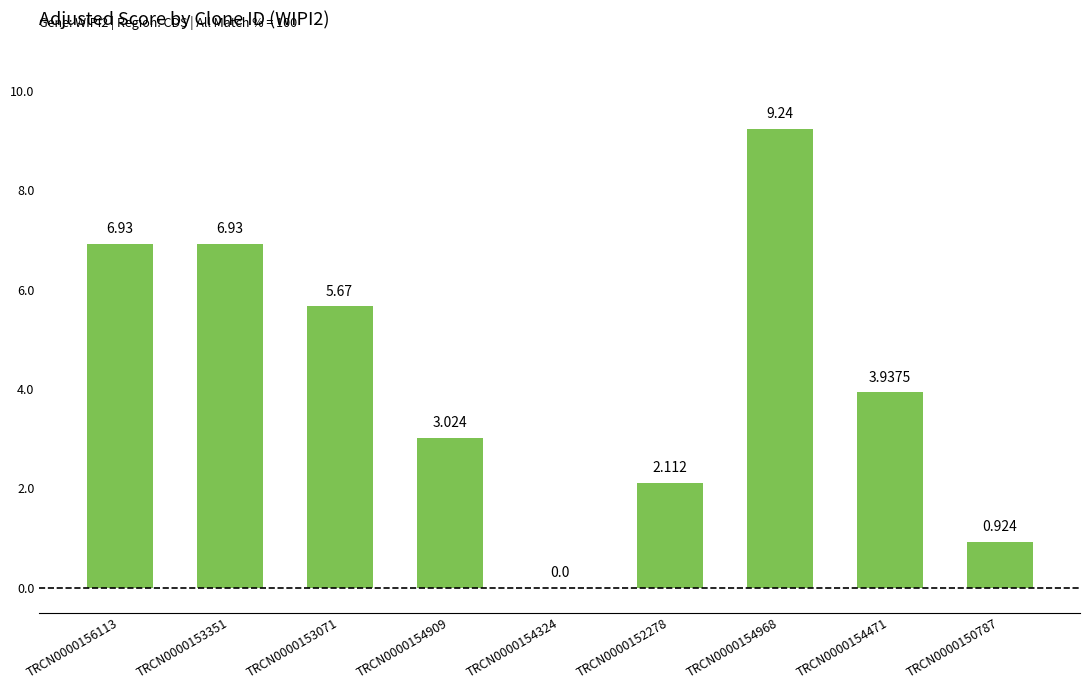

What is the greatest value displayed?

9.2